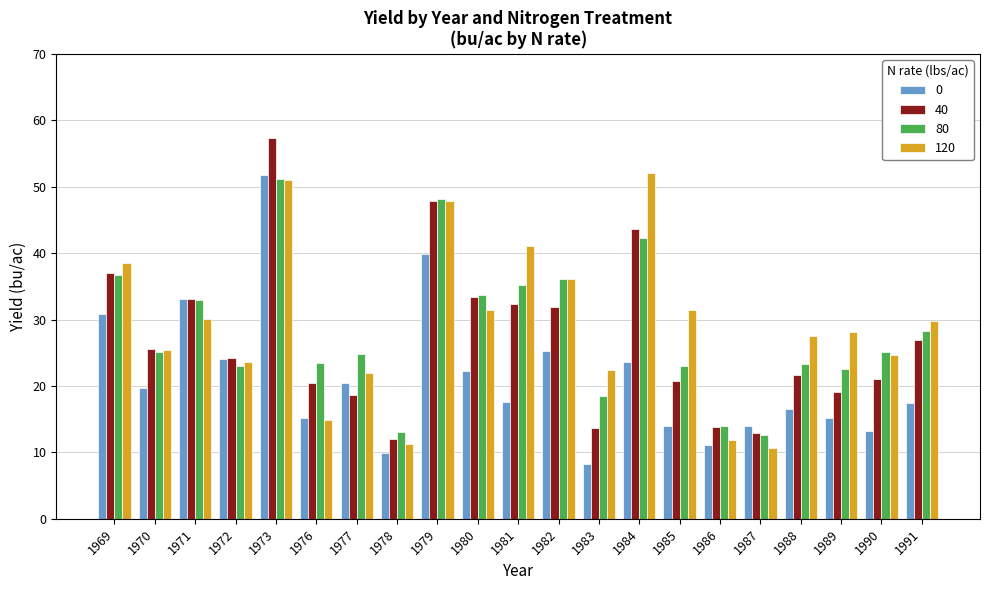

The value of 80 at 1979 is 48.1. True or false?

True